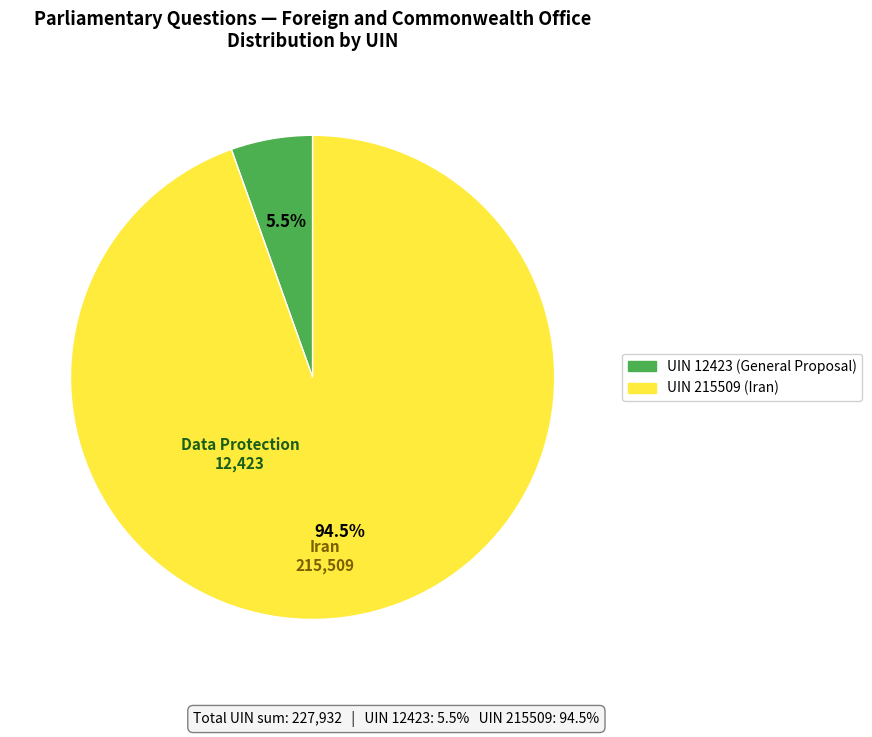

Rank the categories by value from lowest to highest.

UIN 12423 (General Proposal), UIN 215509 (Iran)